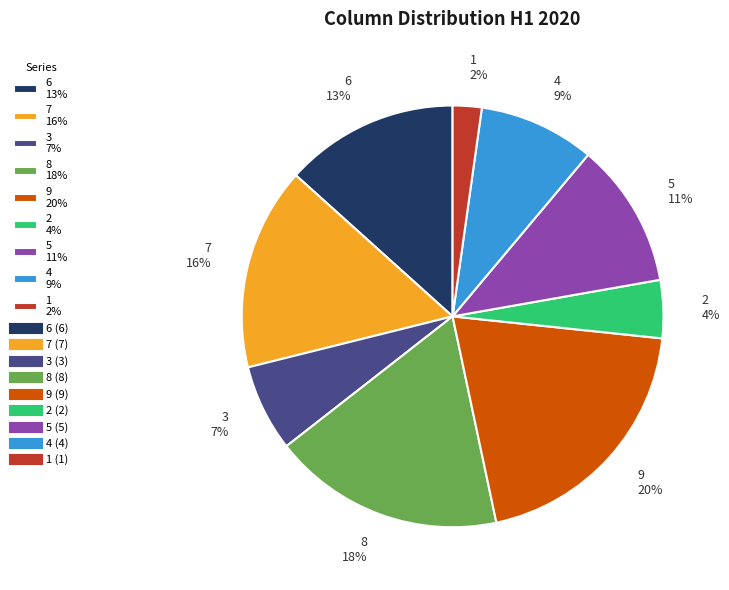

To the nearest percent, what portion does 5 represent?

11%